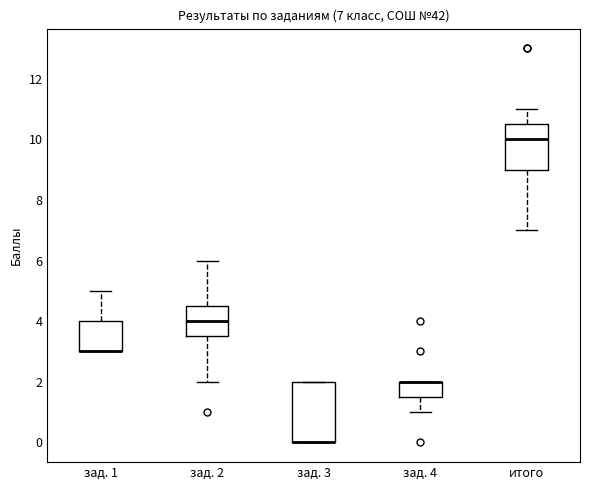

Comparing the boxes themselves (not the whiskers), which one is the tallest?

зад. 3